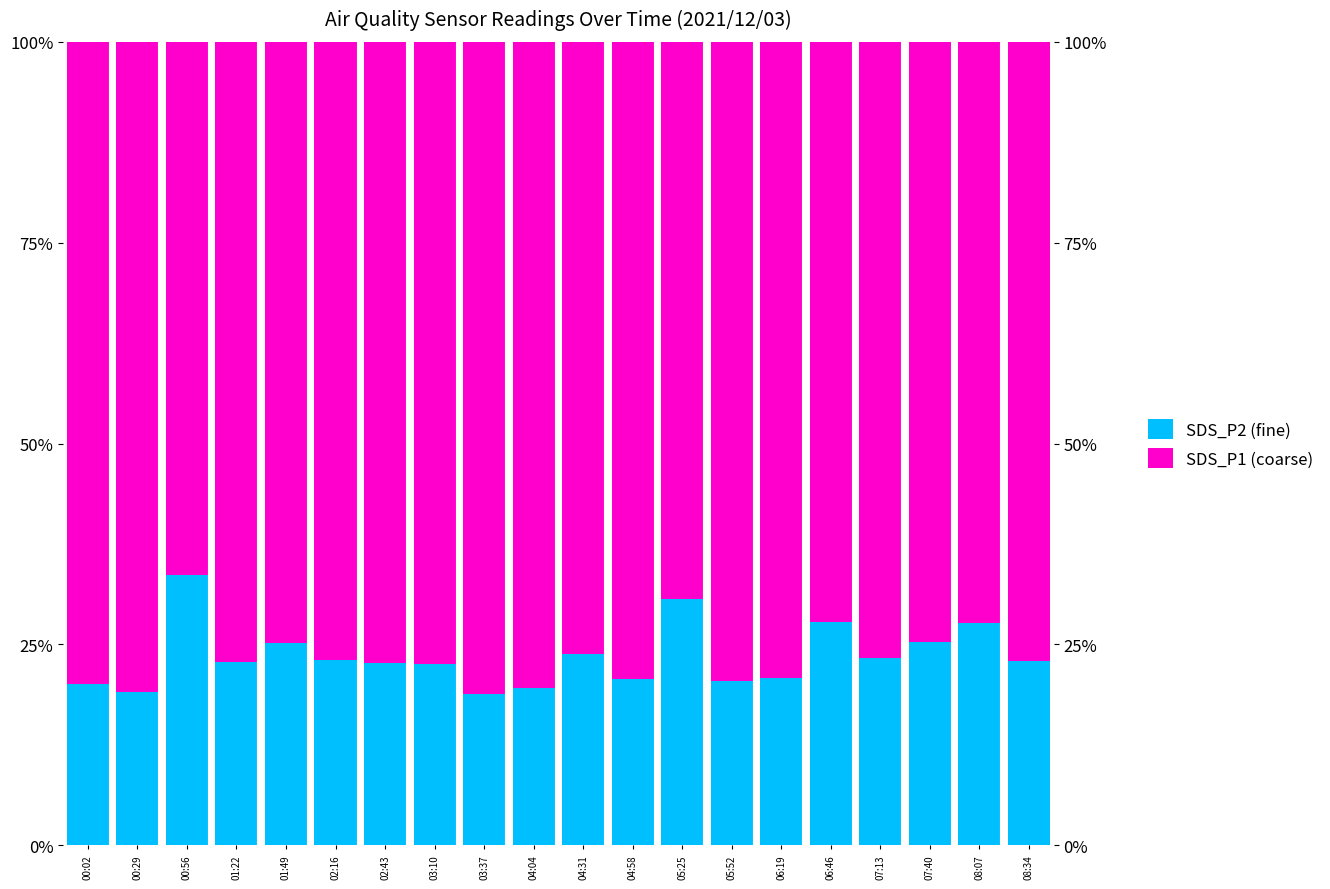

What is the label of the 20th bar from the right?

00:02